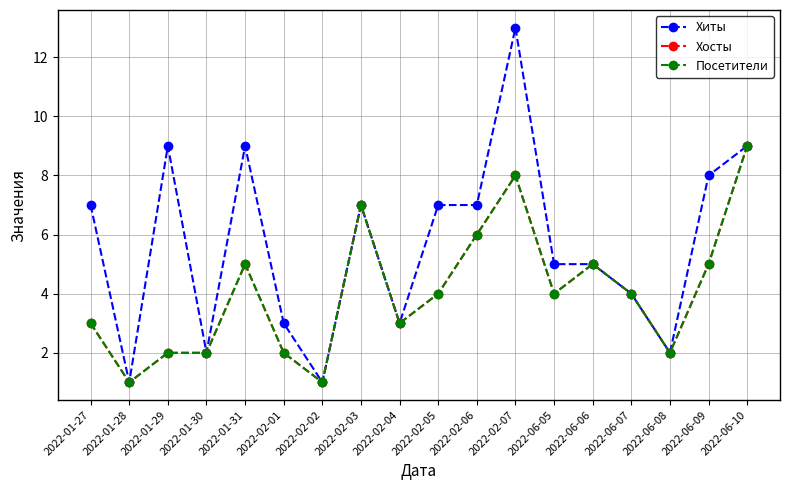

Reading left to right, extract all data points from this chart.

Хиты: 7	1	9	2	9	3	1	7	3	7	7	13	5	5	4	2	8	9
Хосты: 3	1	2	2	5	2	1	7	3	4	6	8	4	5	4	2	5	9
Посетители: 3	1	2	2	5	2	1	7	3	4	6	8	4	5	4	2	5	9